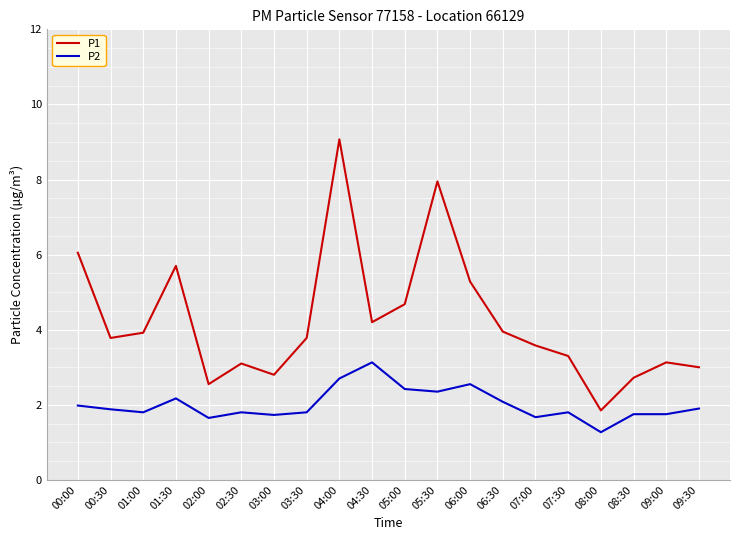

What position from the left is 07:30?

16